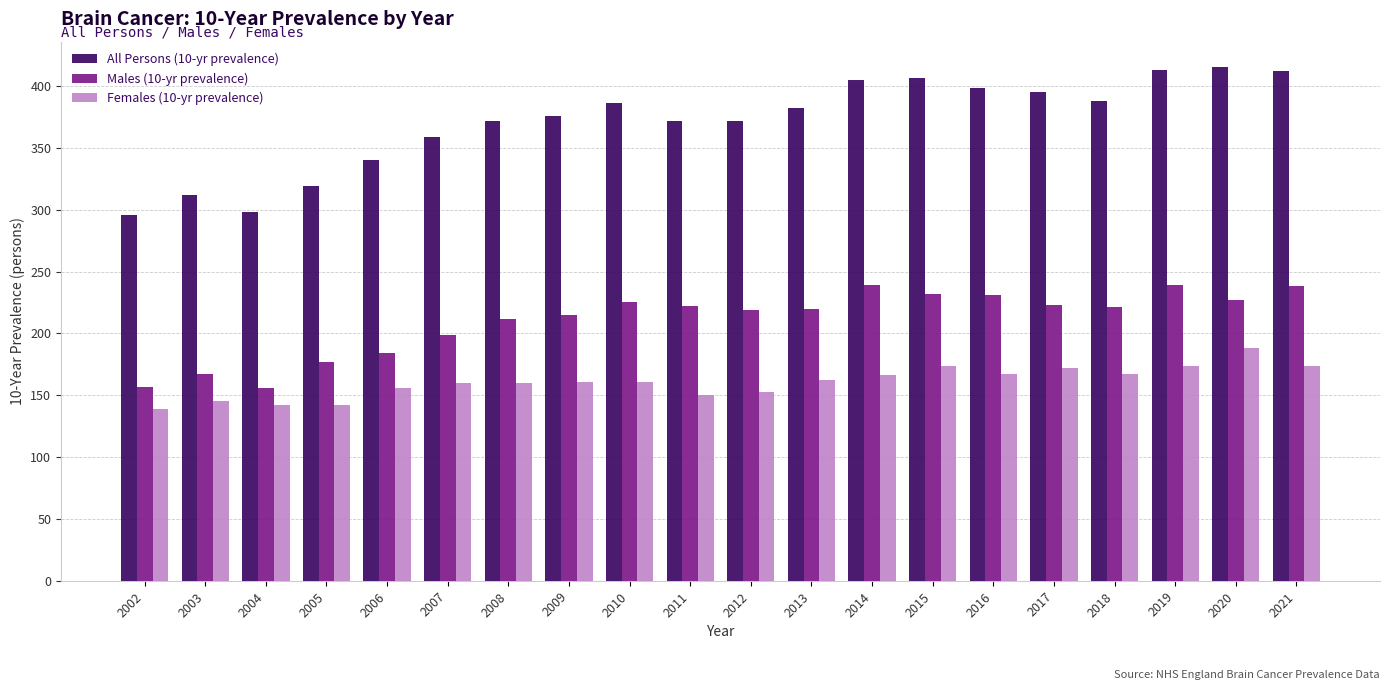

Rank the series by their average value, from lowest to highest.

Females (10-yr prevalence), Males (10-yr prevalence), All Persons (10-yr prevalence)